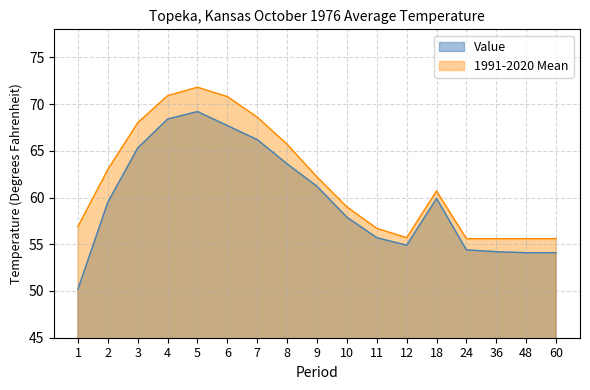

Does the chart display data point markers on the line(s)?

No